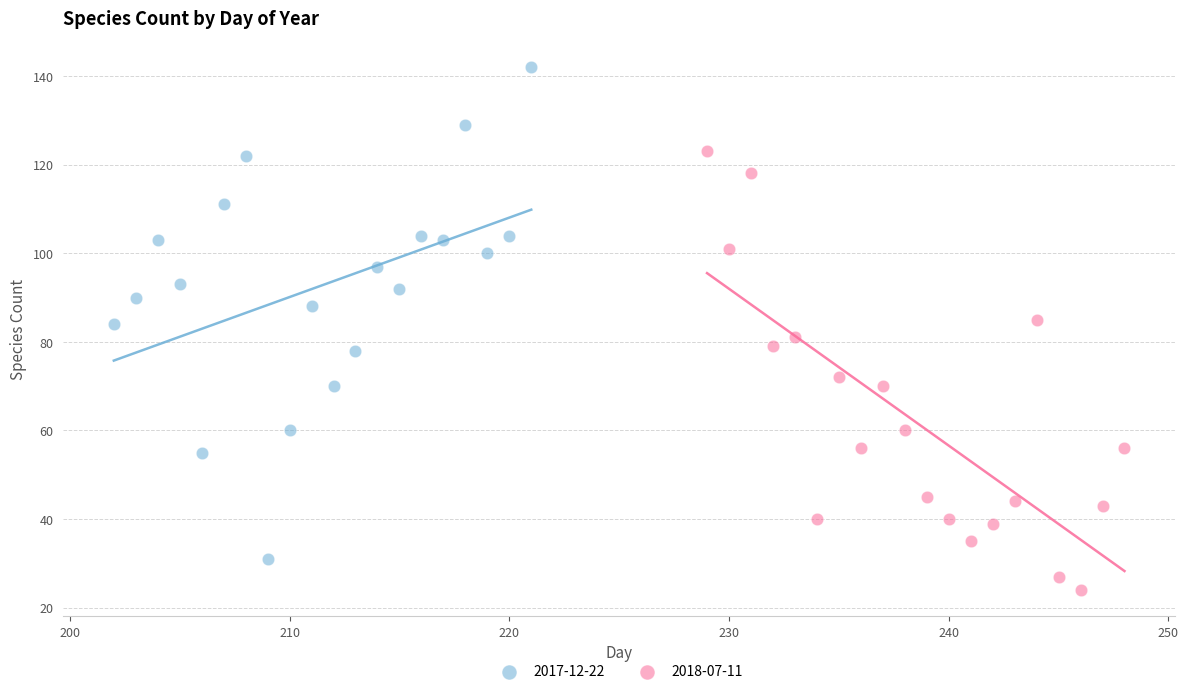

Which series contains the highest Y value?

2017-12-22